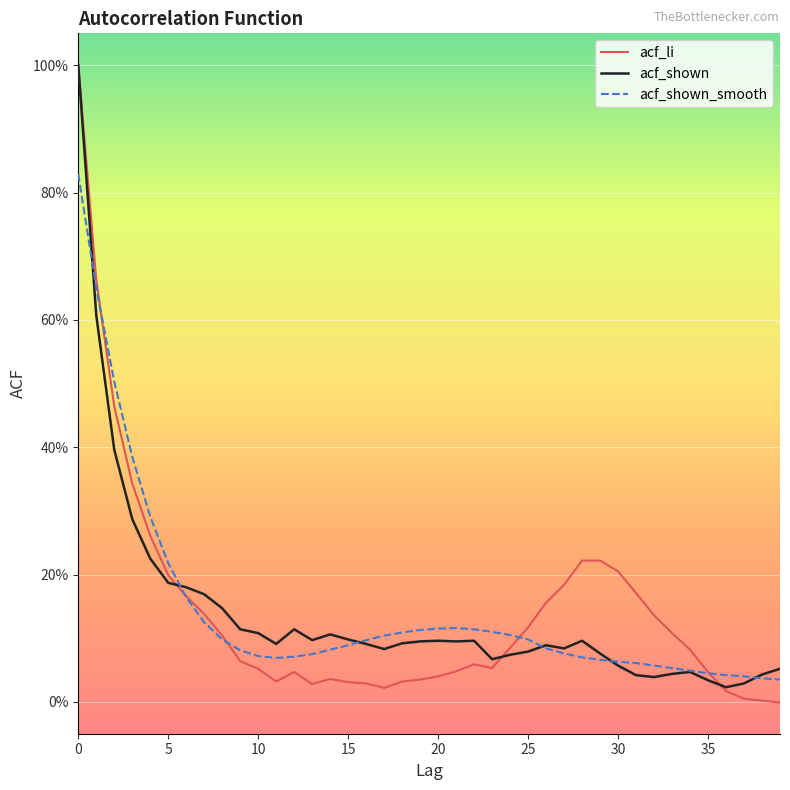

Which category has the lowest value across all series?

39